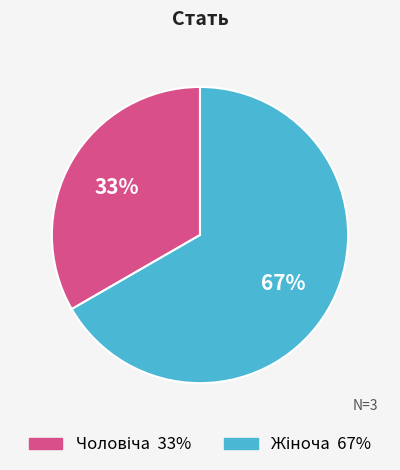

To the nearest percent, what is the average slice percentage?

50%